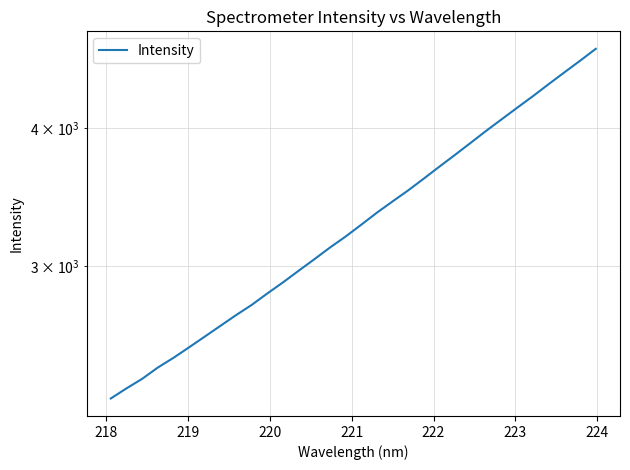

True or false: the data has more than 2 interior local peaks.

False